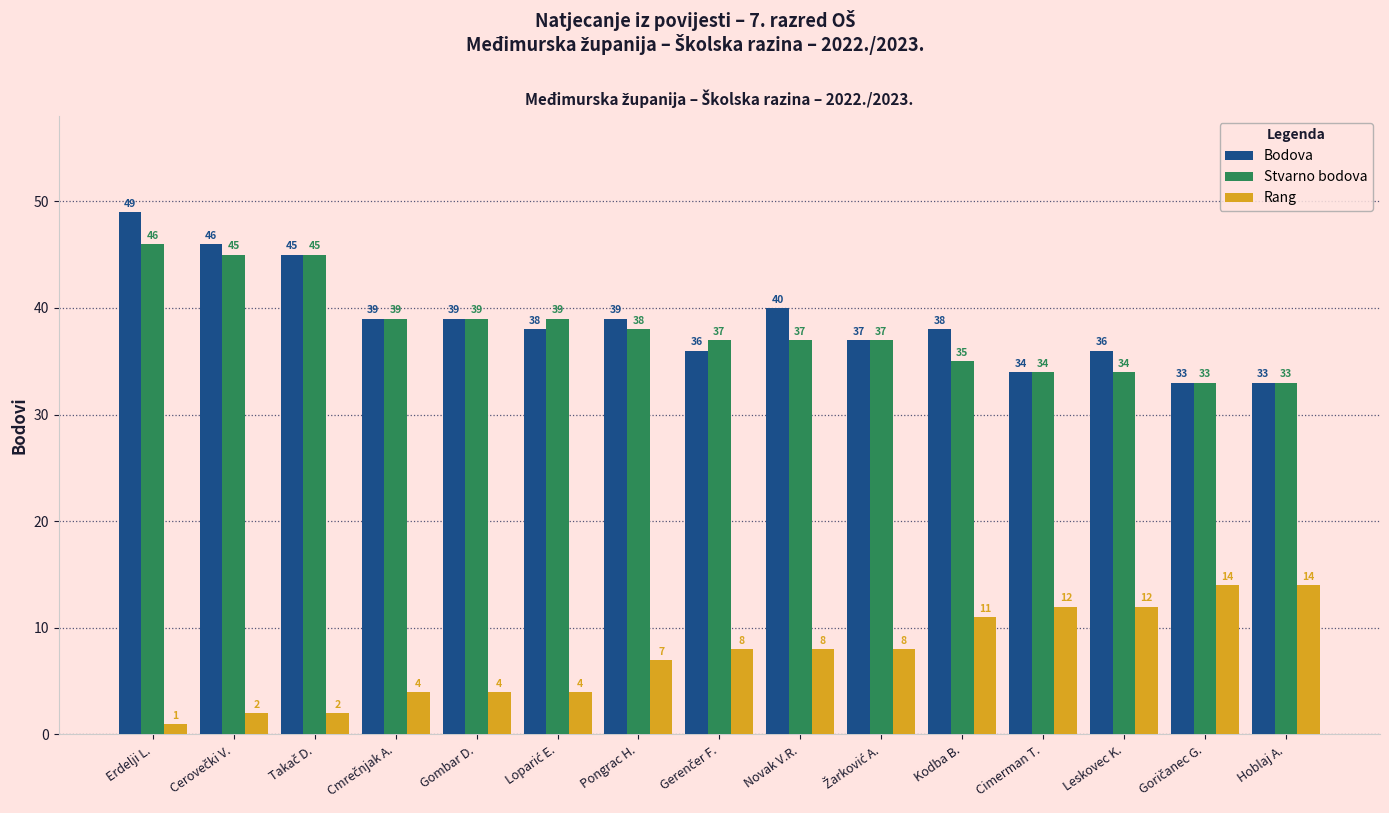

How many groups of bars are there?

15